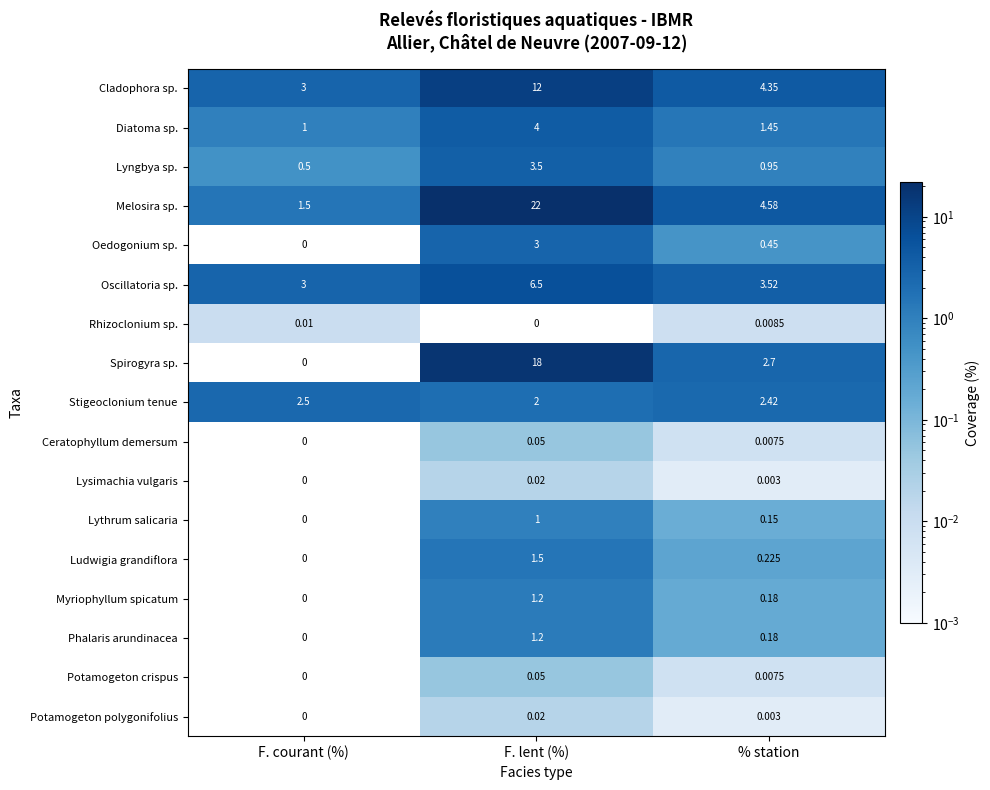

Rank the categories by Myriophyllum spicatum value from highest to lowest.

F. lent (%), % station, F. courant (%)